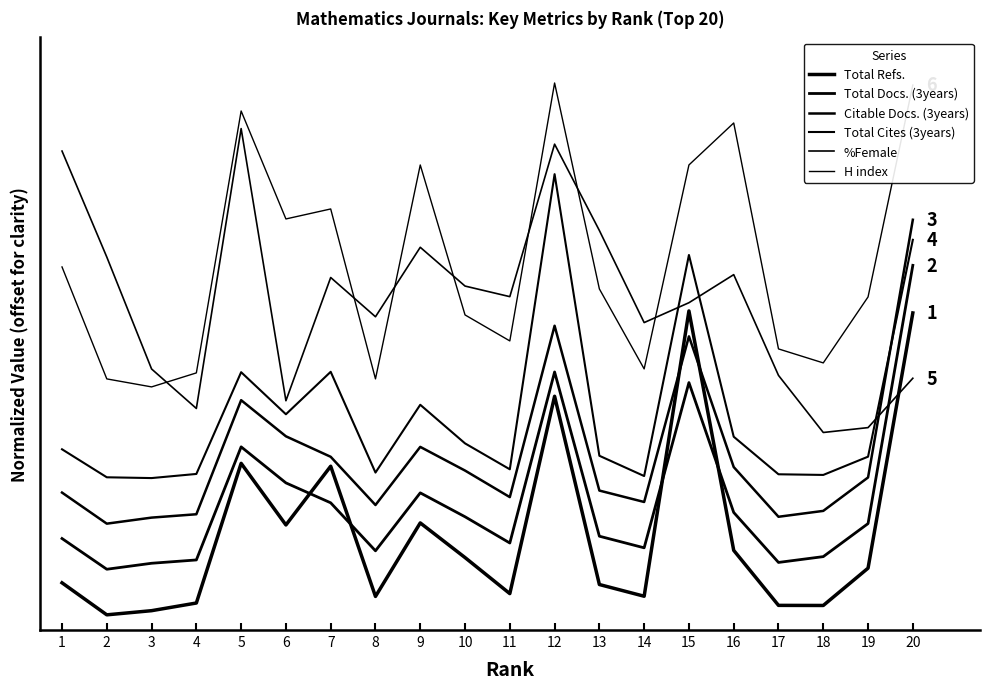

Which series has the largest total across all categories?

H index